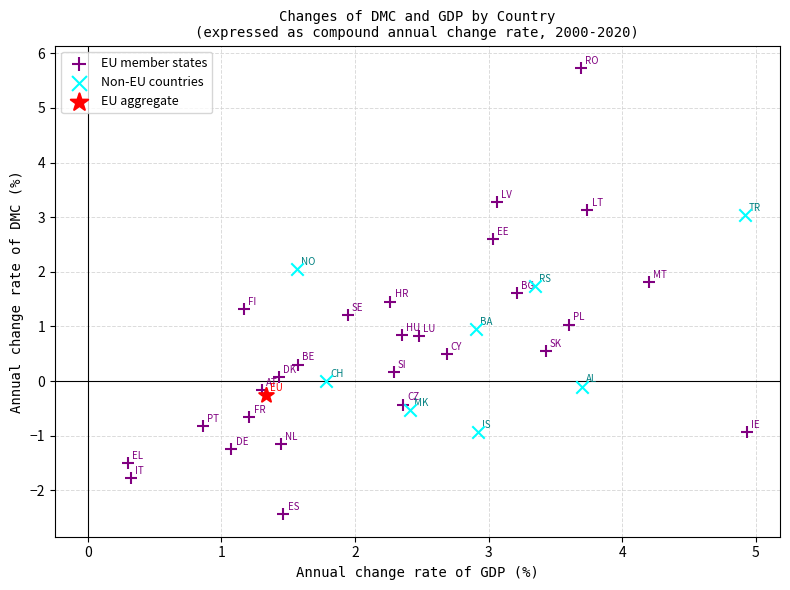

Which series reaches the minimum Y coordinate?

EU member states